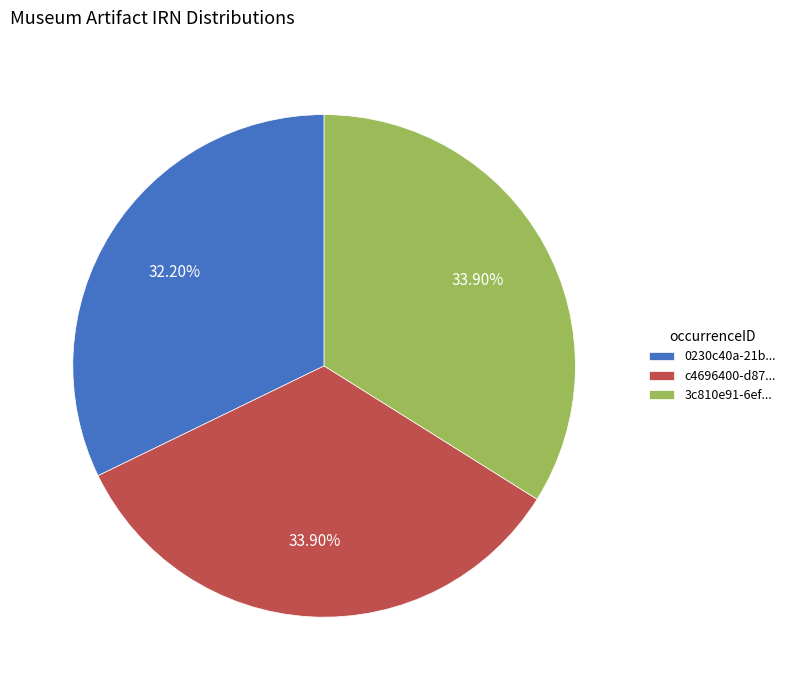

Is there a majority slice in this chart?

No